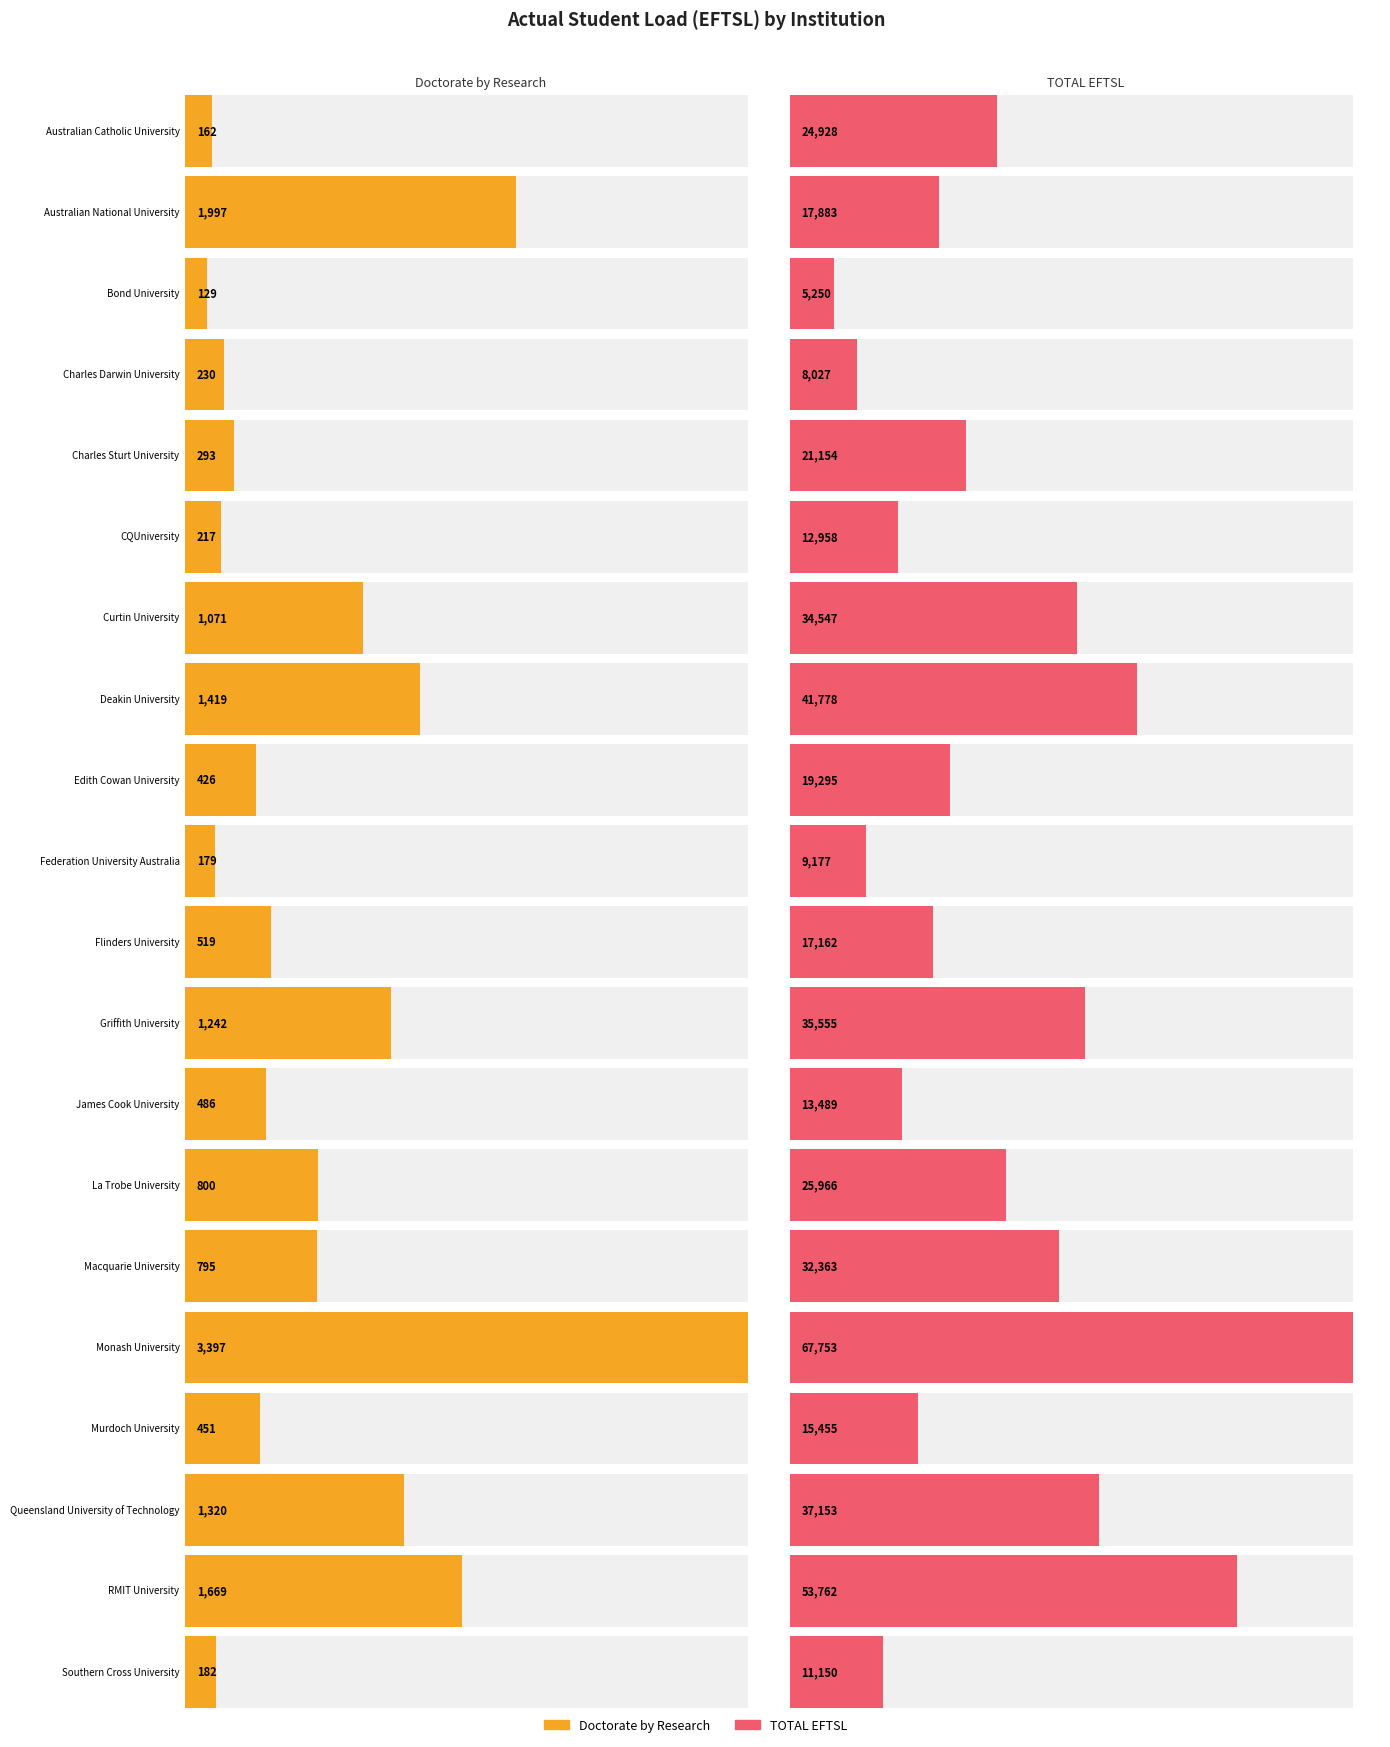

Rank the categories by Doctorate by Research value from lowest to highest.

Bond University, Australian Catholic University, Federation University Australia, Southern Cross University, CQUniversity, Charles Darwin University, Charles Sturt University, Edith Cowan University, Murdoch University, James Cook University, Flinders University, Macquarie University, La Trobe University, Curtin University, Griffith University, Queensland University of Technology, Deakin University, RMIT University, Australian National University, Monash University